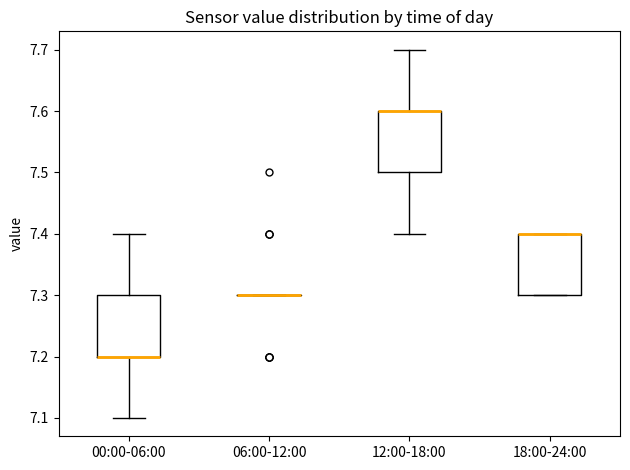

Reading left to right, transcribe this box plot: for each box, give where its median line is, the range the box spans, and where its two whiskers end, as read against the y-axis. The values are not printed on the chart, so give them approximately, as read against the axis.

00:00-06:00: median 7.2 (drawn on the box's lower edge), box 7.2 to 7.3, whiskers 7.1 to 7.4
06:00-12:00: box collapsed to a line at 7.3, whiskers 7.3 to 7.3
12:00-18:00: median 7.6 (drawn on the box's upper edge), box 7.5 to 7.6, whiskers 7.4 to 7.7
18:00-24:00: median 7.4 (drawn on the box's upper edge), box 7.3 to 7.4, whiskers 7.3 to 7.4